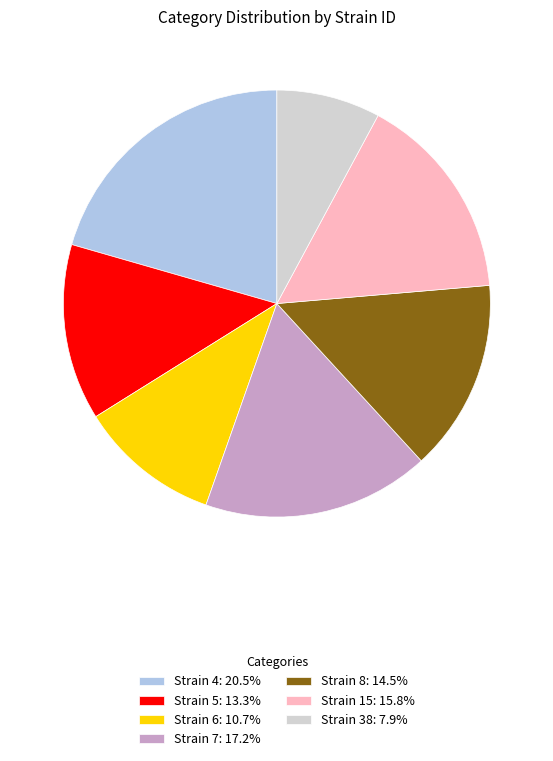

What is the ratio of the value at Strain 8: 14.5% to the value at Strain 15: 15.8%?

0.9